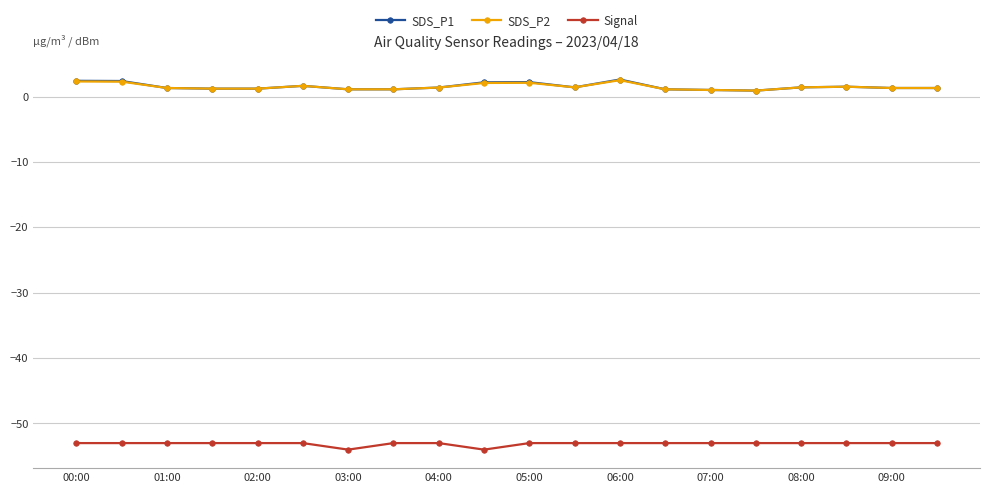

At how many categories does at least one series exceed -5?

20